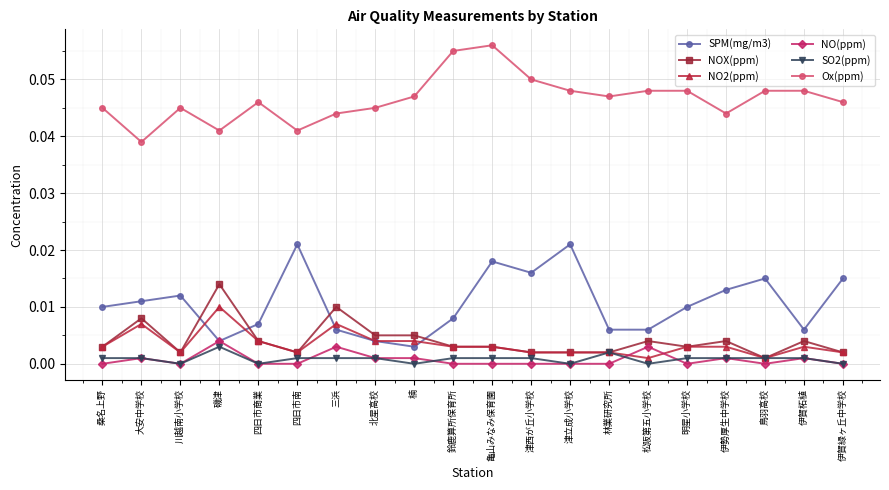

Where is the first local minimum for NOX(ppm)?

川越南小学校